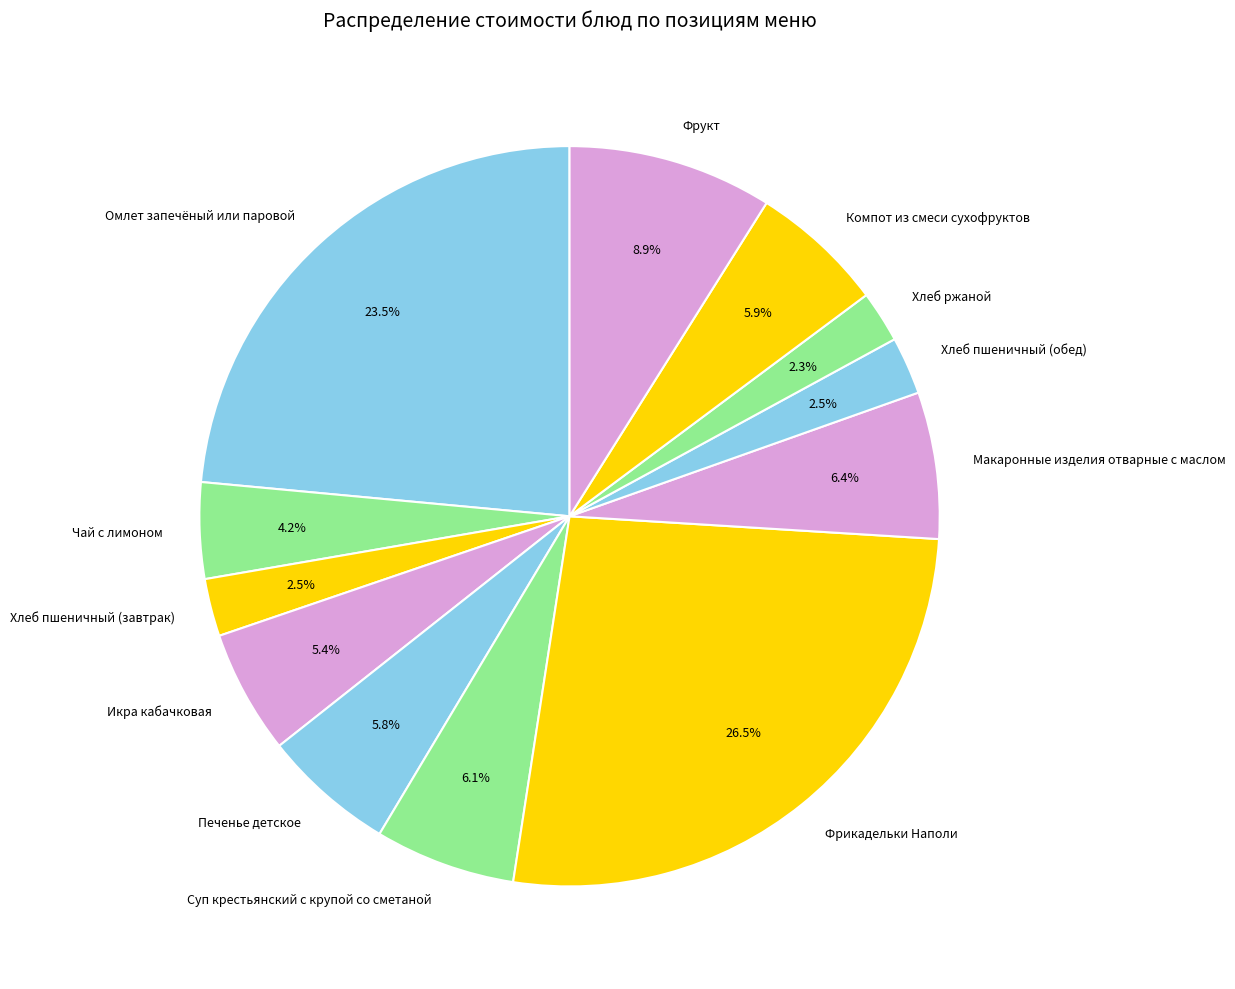

Is there a majority slice in this chart?

No